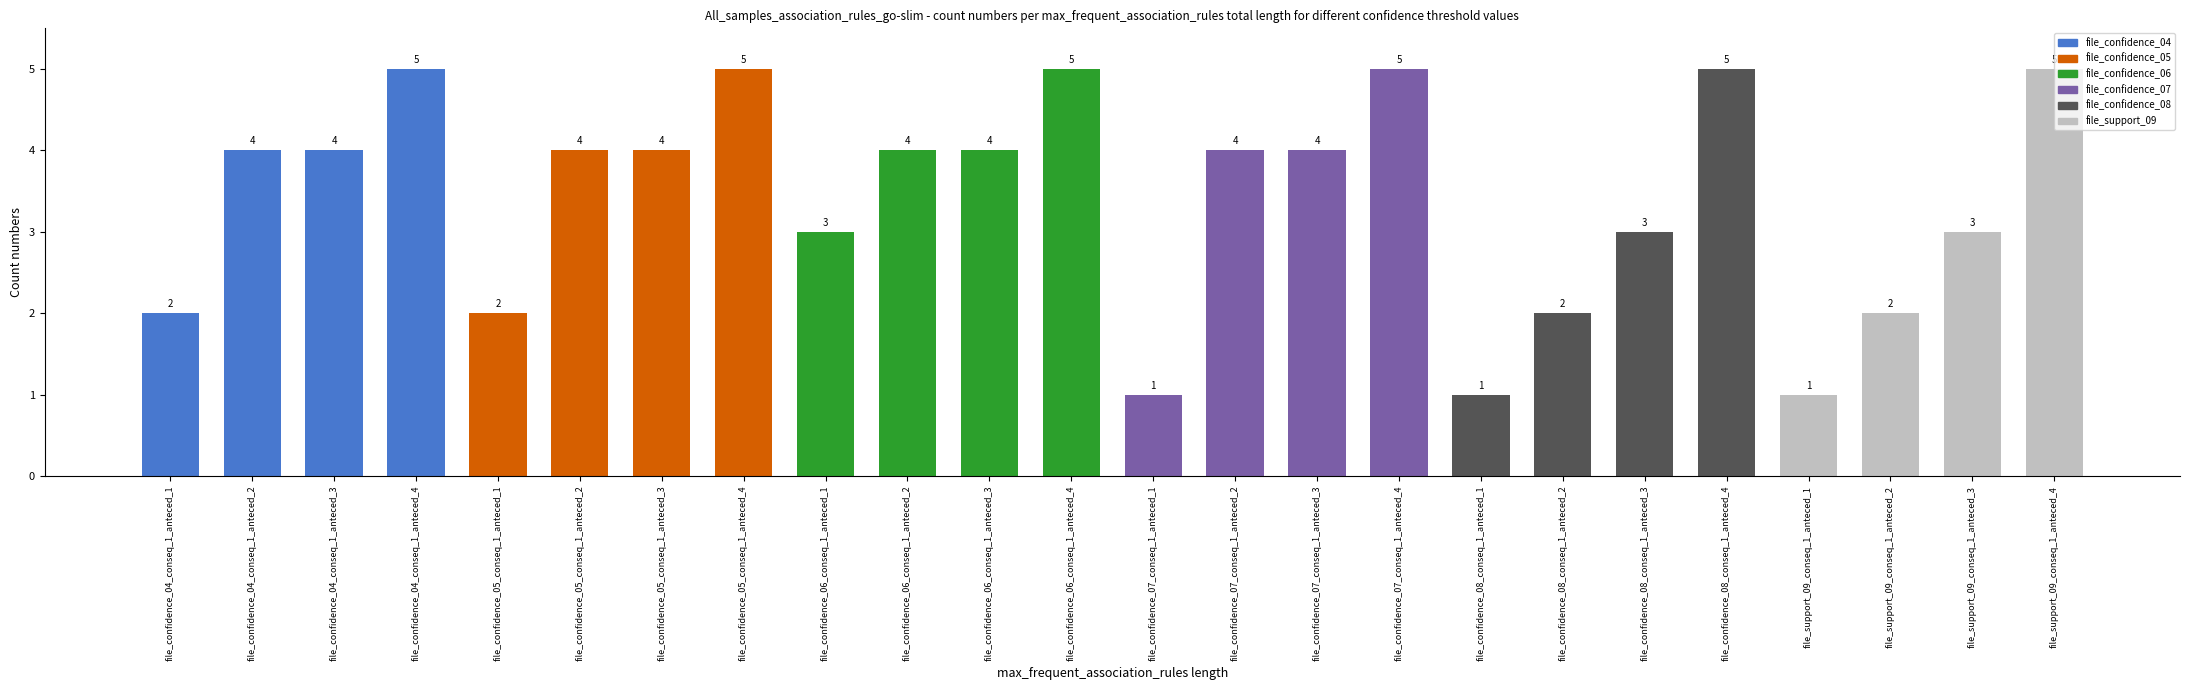

How many values are between 2 and 5?

21